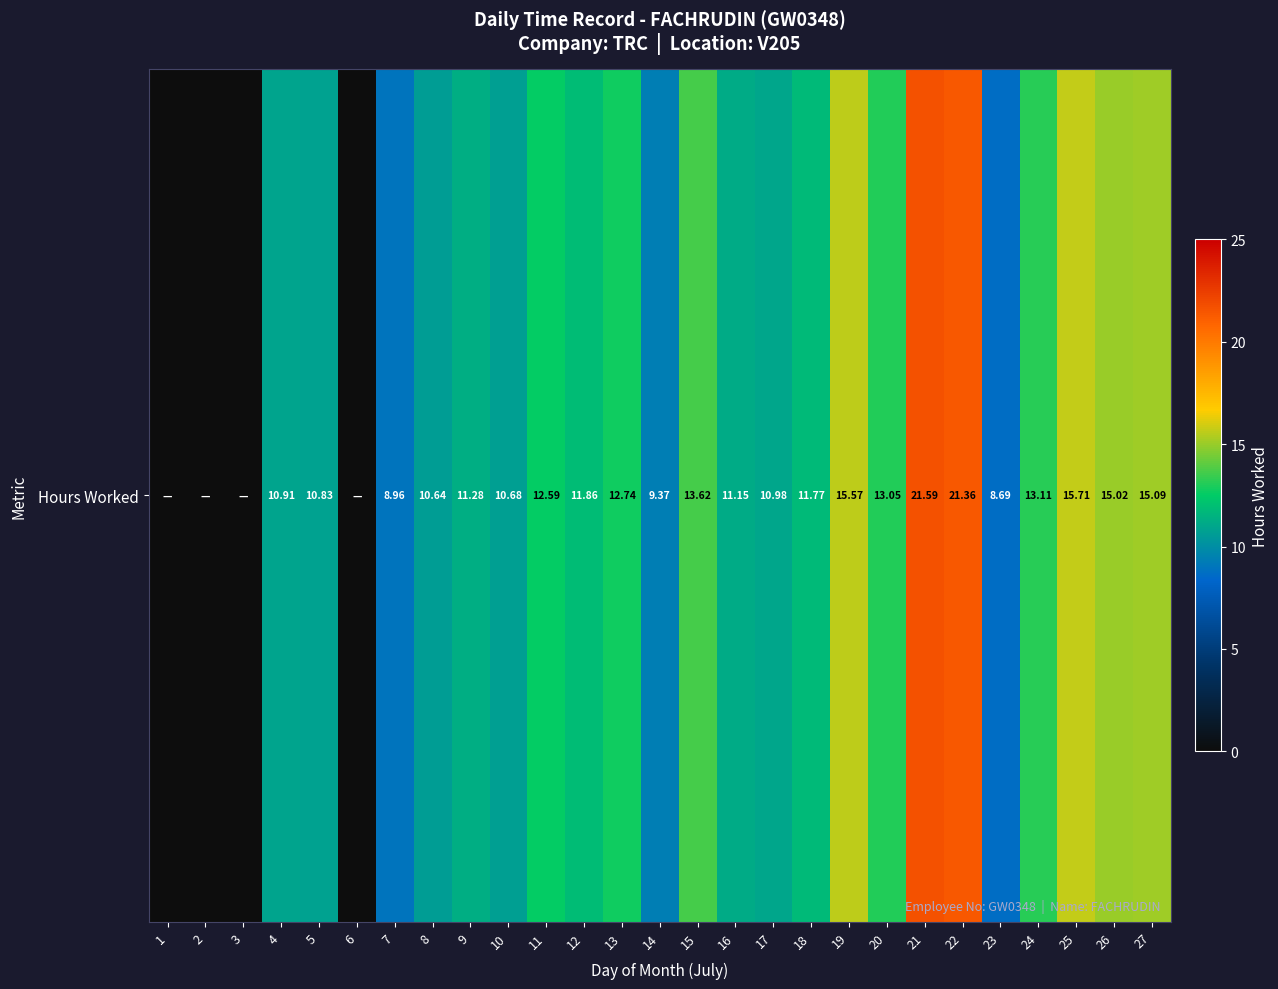

Rank the categories by value from lowest to highest.

1, 2, 3, 6, 23, 7, 14, 8, 10, 5, 4, 17, 16, 9, 18, 12, 11, 13, 20, 24, 15, 26, 27, 19, 25, 22, 21